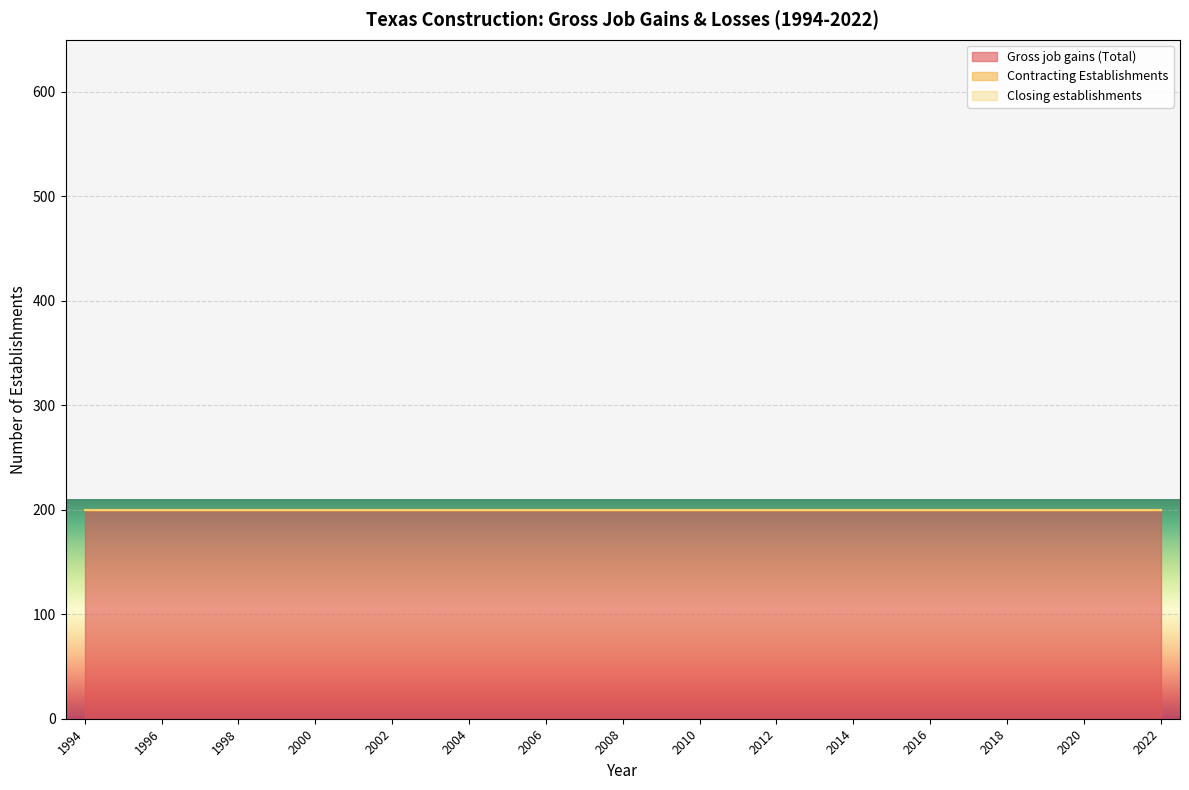

What is the total value across all series at 2005?

200